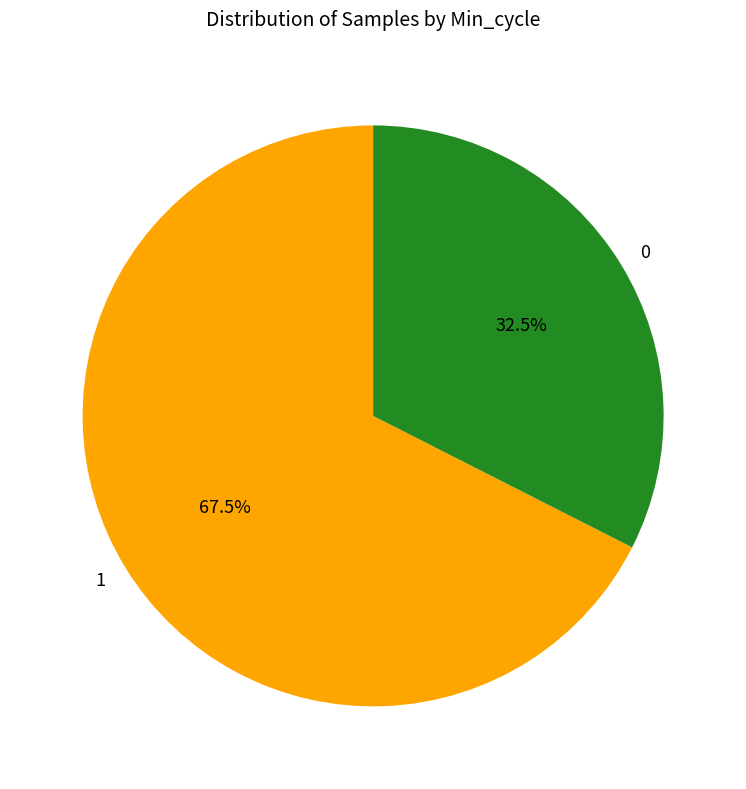

What is the majority slice?

1